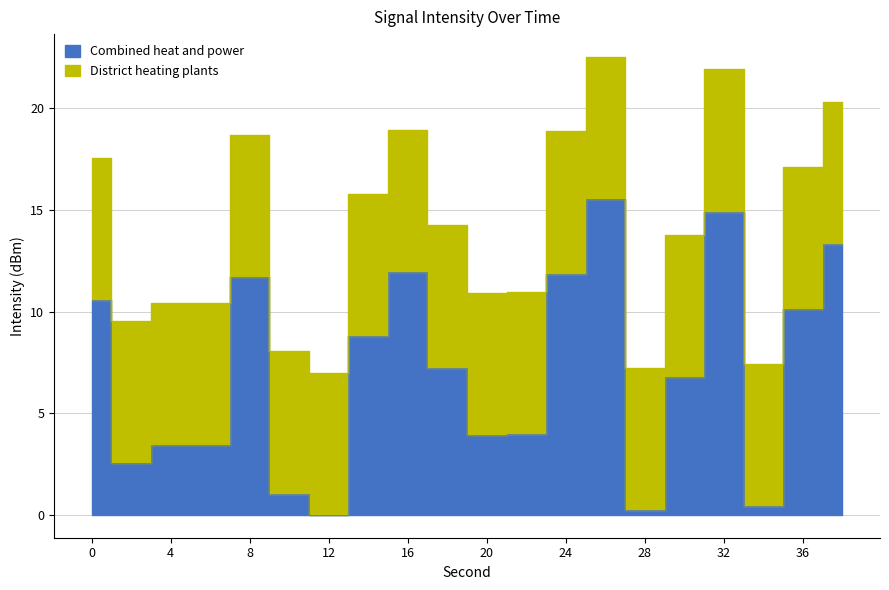

What is the value of the Combined heat and power point at the 9th from the left?

11.9